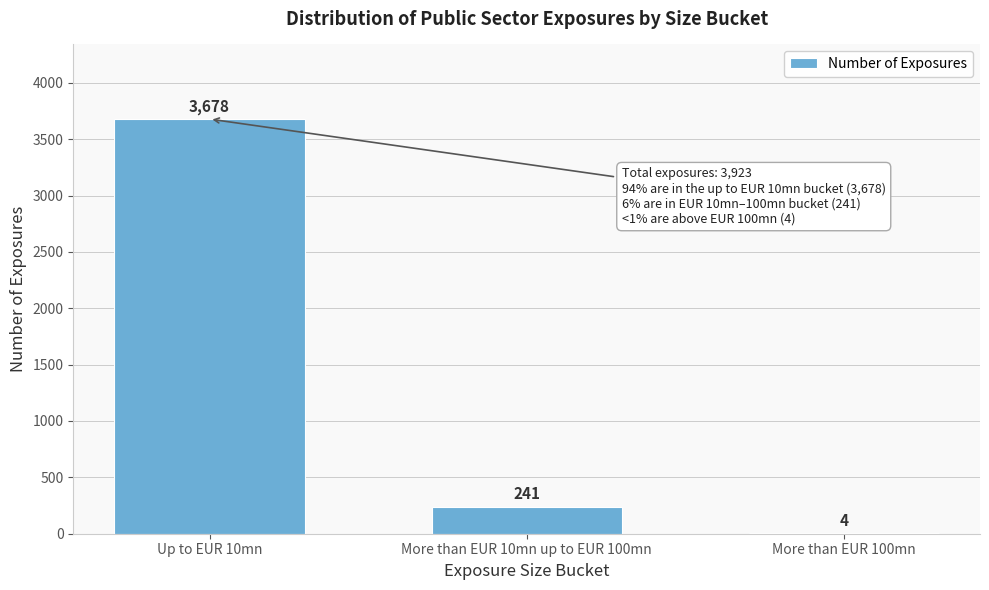

Reading right to left, transcribe all the data shown in this chart.

More than EUR 100mn=4	More than EUR 10mn up to EUR 100mn=241	Up to EUR 10mn=3678